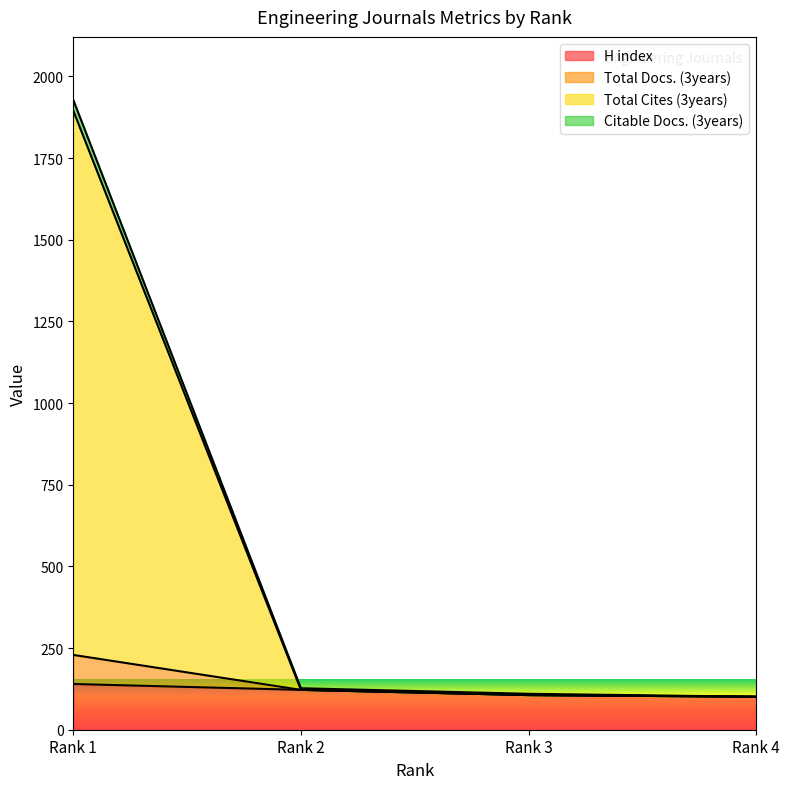

Does the chart display data point markers on the line(s)?

No